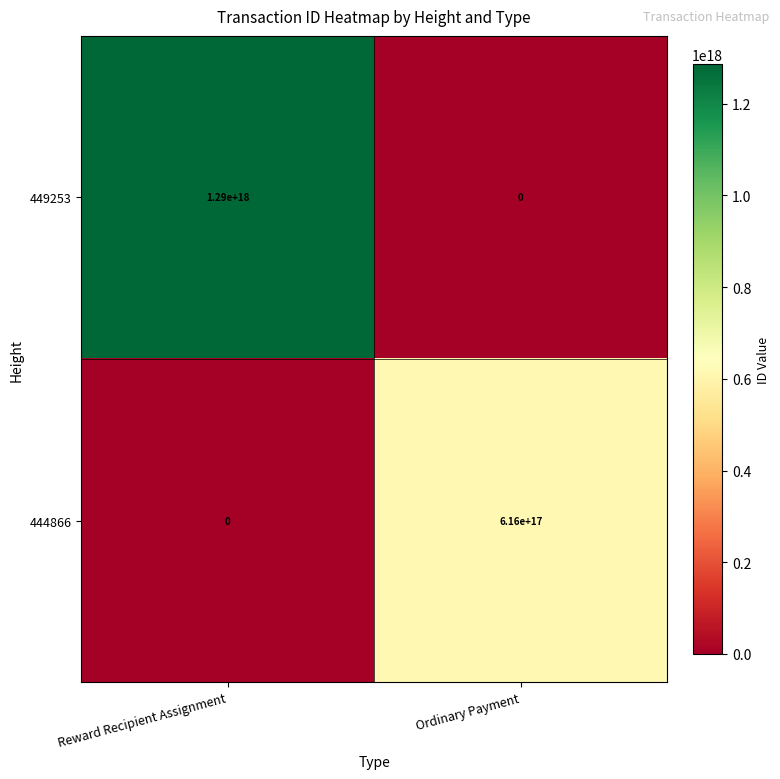

Which series changed the most between Reward Recipient Assignment and Ordinary Payment?

449253